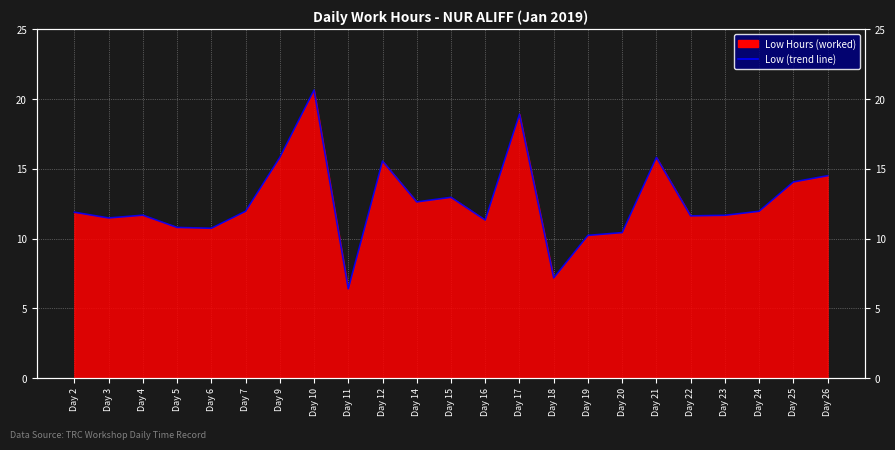

At which label is the value closest to 13?

Day 15